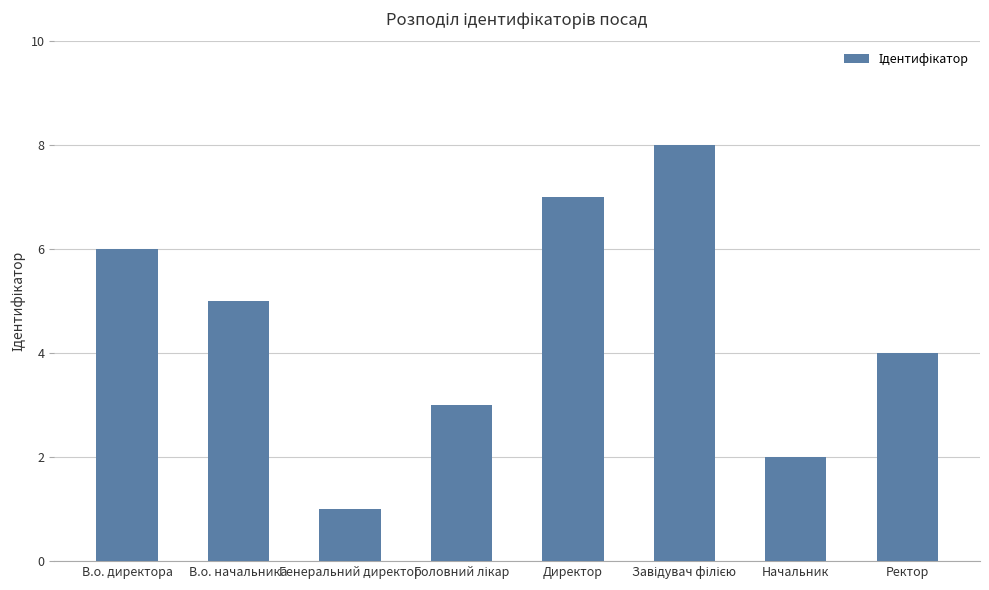

The chart shows a value of 1 at Генеральний директор. True or false?

True